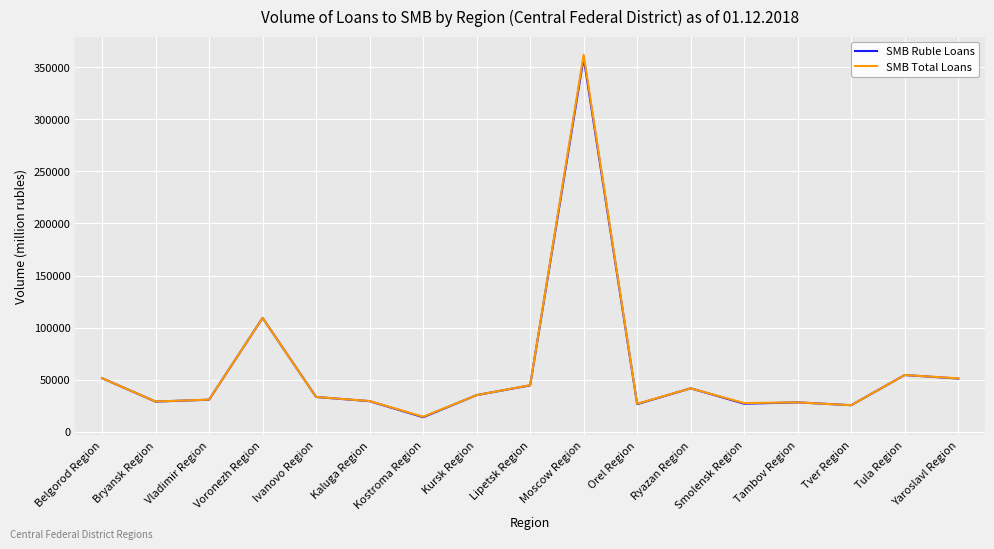

What is the difference between the maximum and minimum values in the SMB Total Loans series?

347386